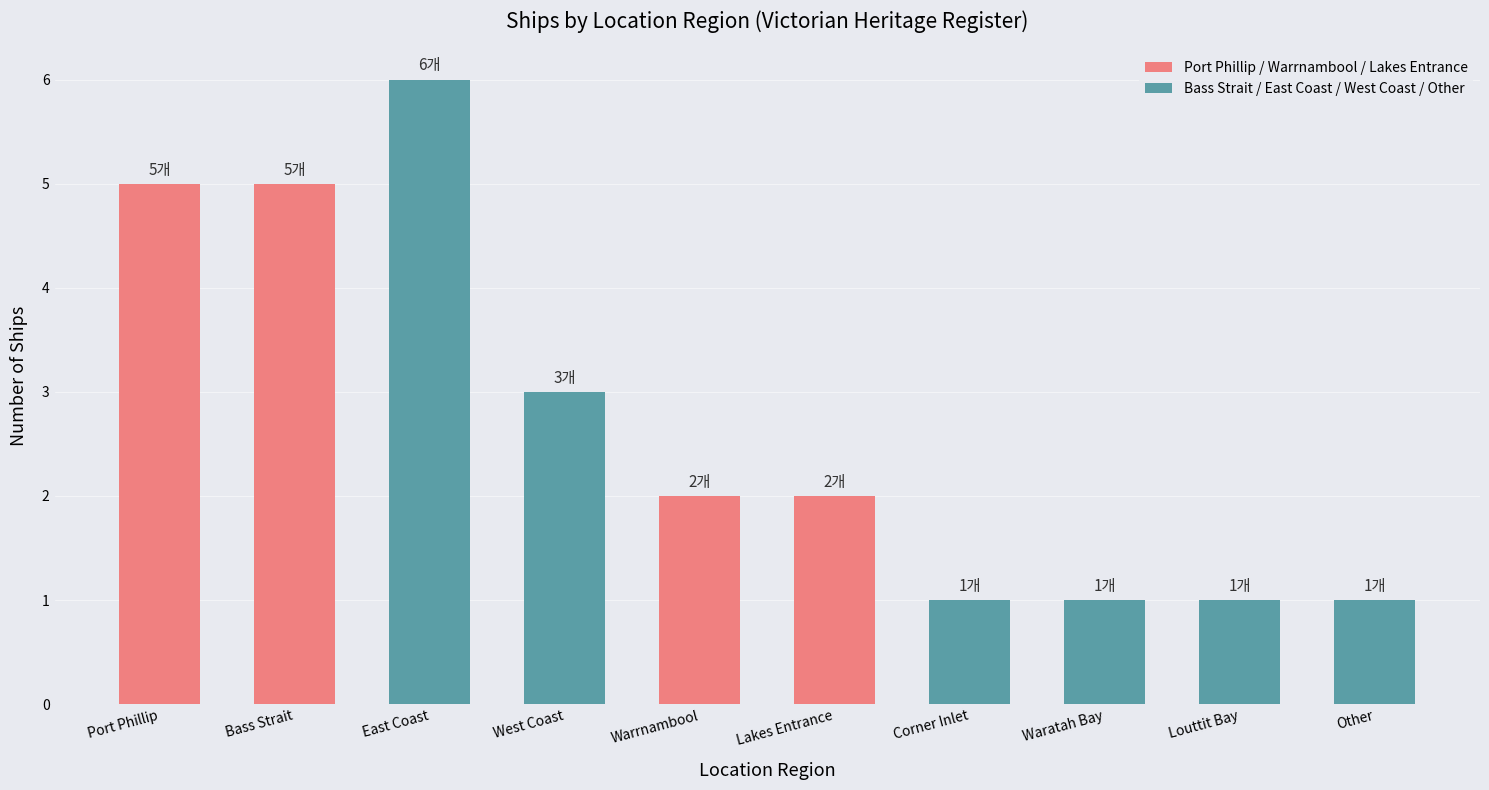

Is it true that the value at Waratah Bay is 1?

True